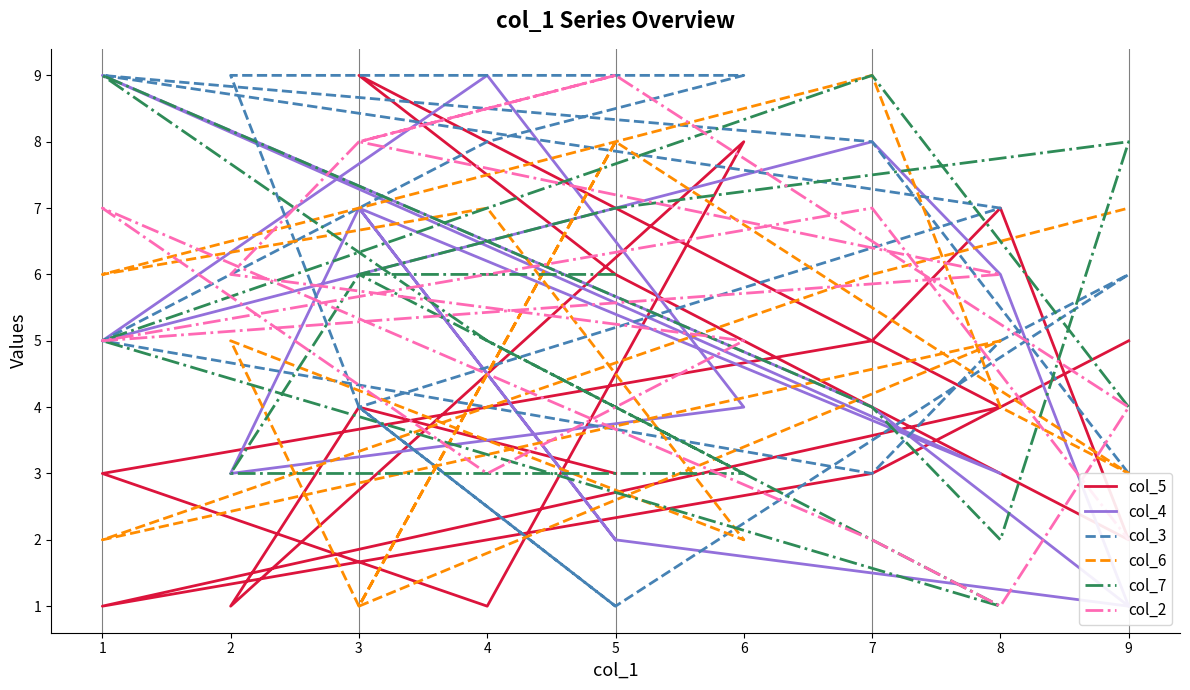

How many interior local valleys does the col_5 series have?

4